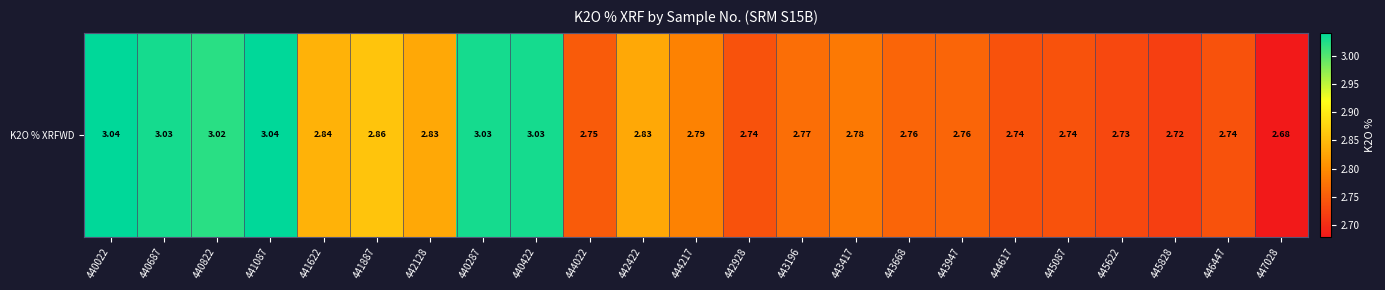

True or false: the data shows 0.9 at 440287.

False